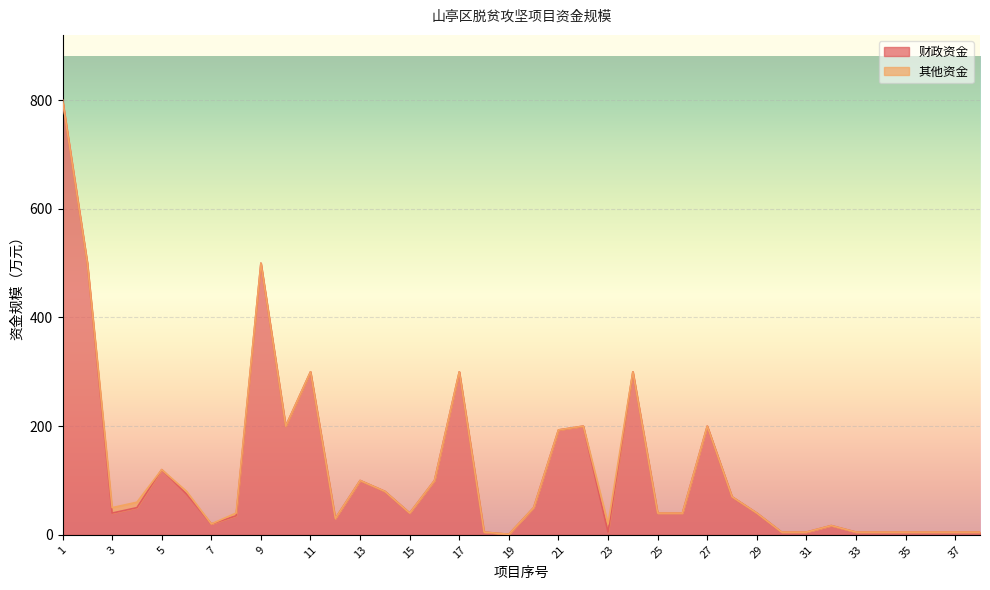

Reading left to right, extract all data points from this chart.

1=800	2=500	3=40	4=50	5=120	6=75	7=20	8=35	9=500	10=200	11=300	12=30	13=100	14=80	15=40	16=100	17=300	18=5	19=1	20=50	21=193	22=200	23=5	24=300	25=40	26=40	27=200	28=70	29=40	30=5	31=5	32=17	33=5	34=5	35=5	36=5	37=5	38=5